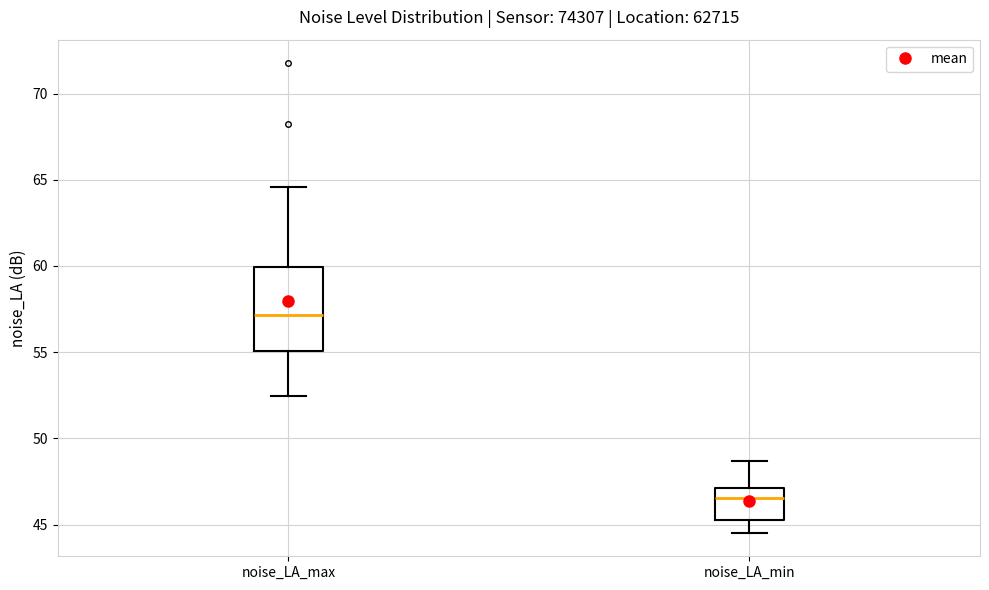

Reading left to right, read every box against the y-axis: the position of its median line, the range the box covers, and the ends of its whiskers. The values are not printed on the chart, so give them approximately, as read against the axis.

noise_LA_max: median 57.0, box 55.0 to 60.0, whiskers 52.5 to 64.5
noise_LA_min: median 46.5, box 45.5 to 47.0, whiskers 44.5 to 48.5